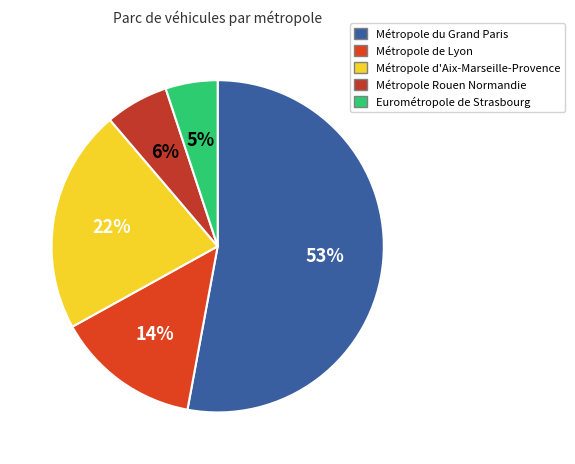

What percentage is the Métropole du Grand Paris slice, to the nearest percent?

53%